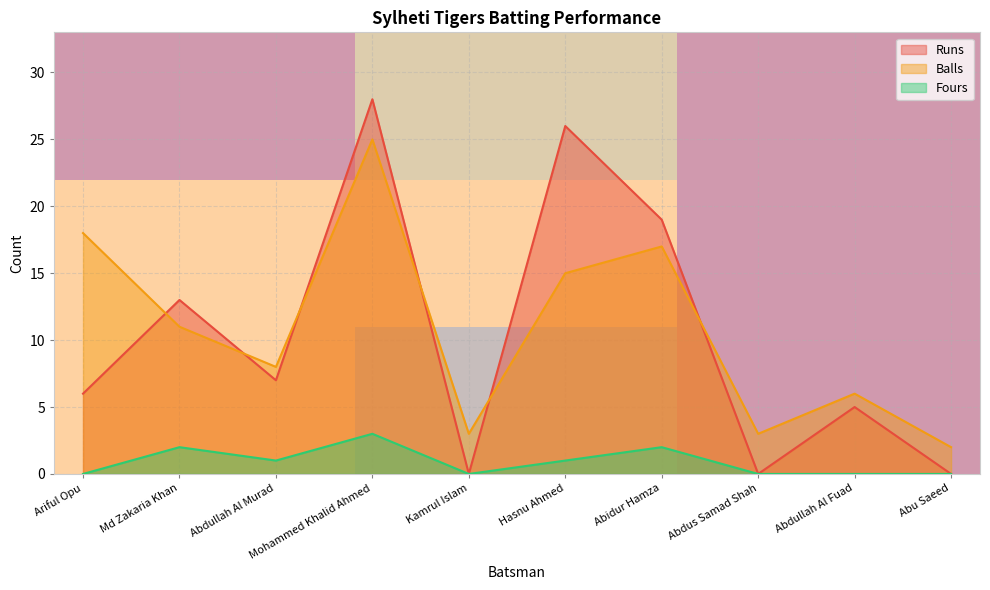

The value of Runs at Hasnu Ahmed is 26. True or false?

True